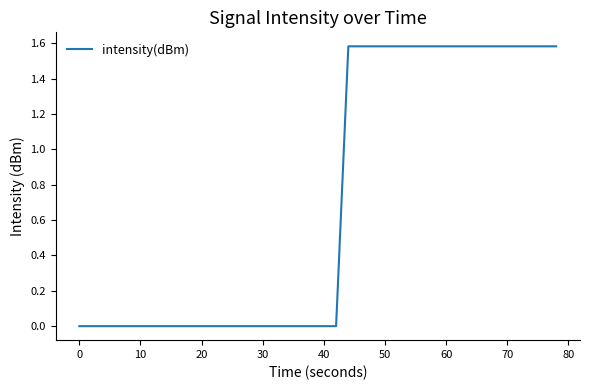

What is the maximum value shown in the chart?

1.6